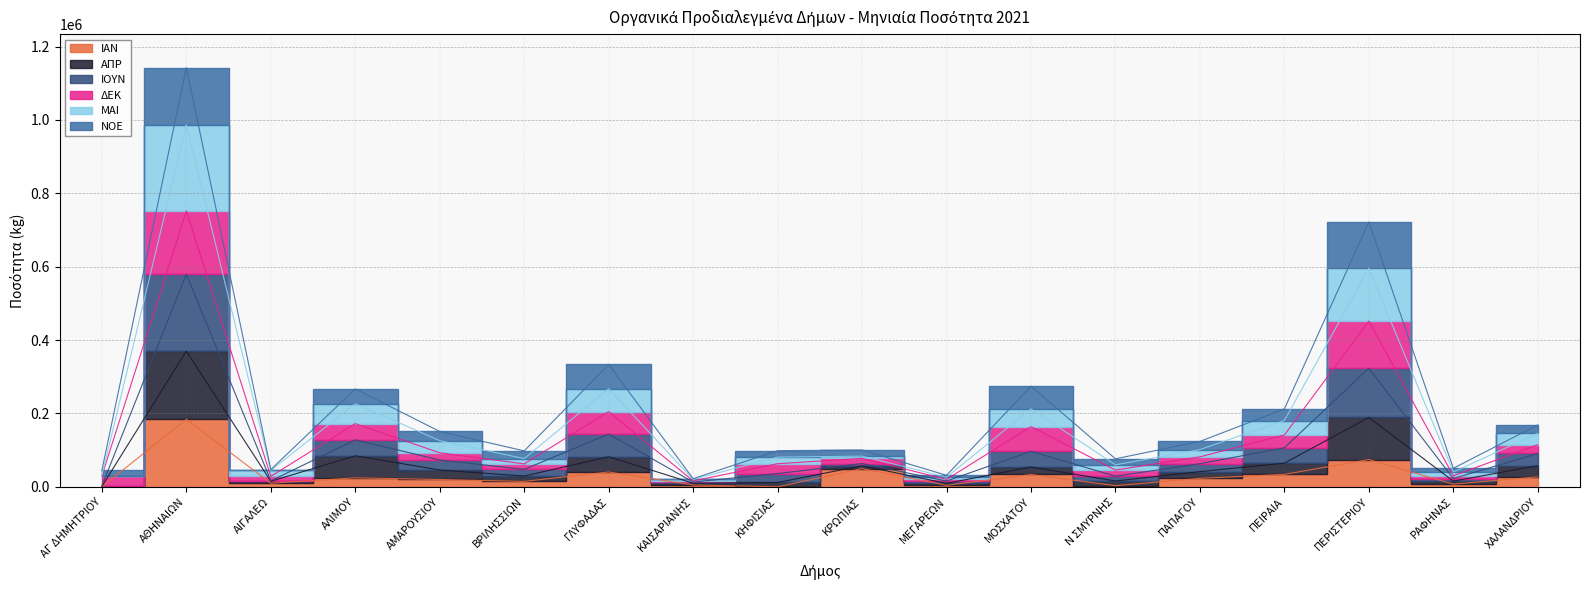

Where is ΙΑΝ nearest to the value 91980?

ΠΕΡΙΣΤΕΡΙΟΥ